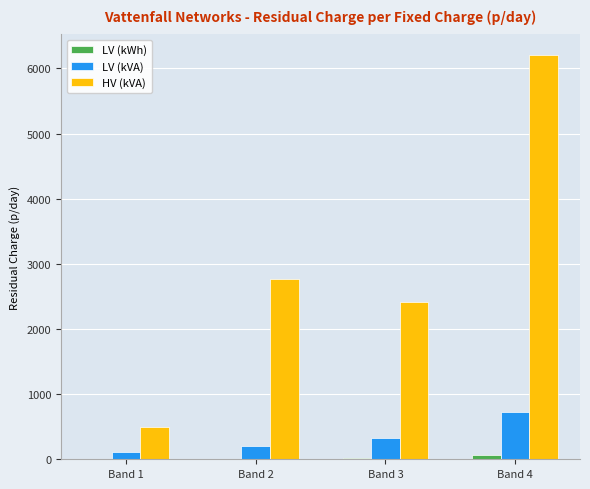

What is the sum of all LV (kWh) values?

105.6